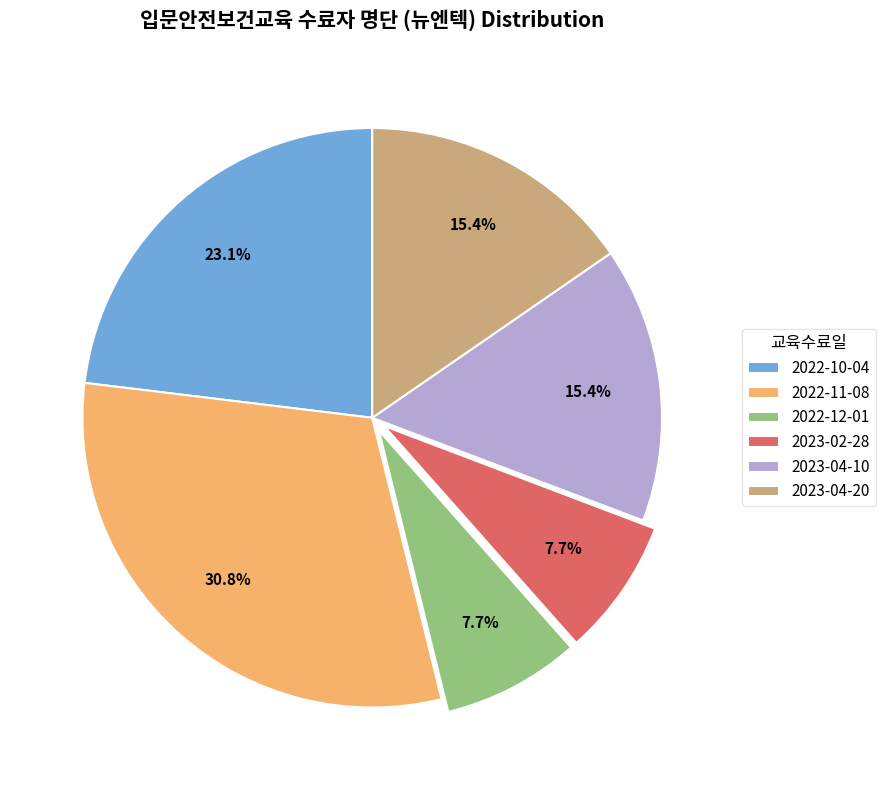

Count the number of slices in the pie.

6